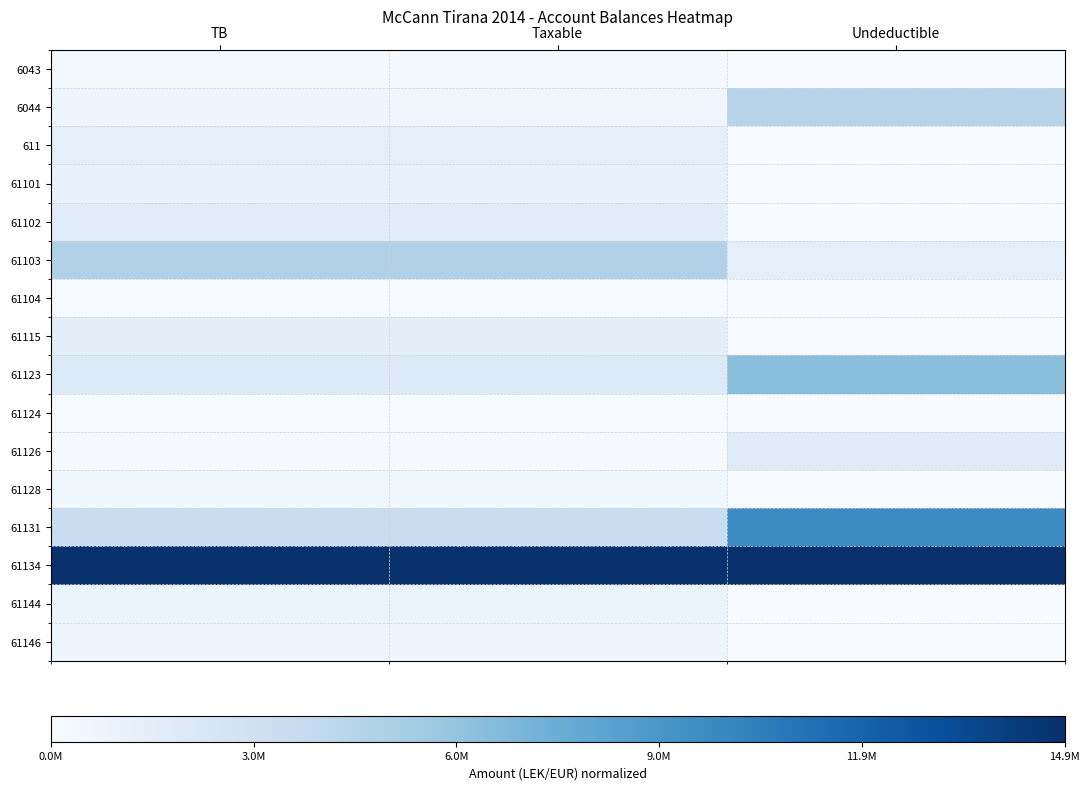

Reading right to left, extract all data points from this chart.

6043: Undeductible=0.0	Taxable=0.0	TB=0.0
6044: Undeductible=0.3	Taxable=0.0	TB=0.0
611: Undeductible=0.0	Taxable=0.1	TB=0.1
61101: Undeductible=0.0	Taxable=0.1	TB=0.1
61102: Undeductible=0.0	Taxable=0.1	TB=0.1
61103: Undeductible=0.1	Taxable=0.3	TB=0.3
61104: Undeductible=0.0	Taxable=0.0	TB=0.0
61115: Undeductible=0.0	Taxable=0.1	TB=0.1
61123: Undeductible=0.4	Taxable=0.1	TB=0.1
61124: Undeductible=0.0	Taxable=0.0	TB=0.0
61126: Undeductible=0.1	Taxable=0.0	TB=0.0
61128: Undeductible=0.0	Taxable=0.0	TB=0.0
61131: Undeductible=0.6	Taxable=0.2	TB=0.2
61134: Undeductible=1.0	Taxable=1.0	TB=1.0
61144: Undeductible=0.0	Taxable=0.1	TB=0.1
61146: Undeductible=0.0	Taxable=0.0	TB=0.0